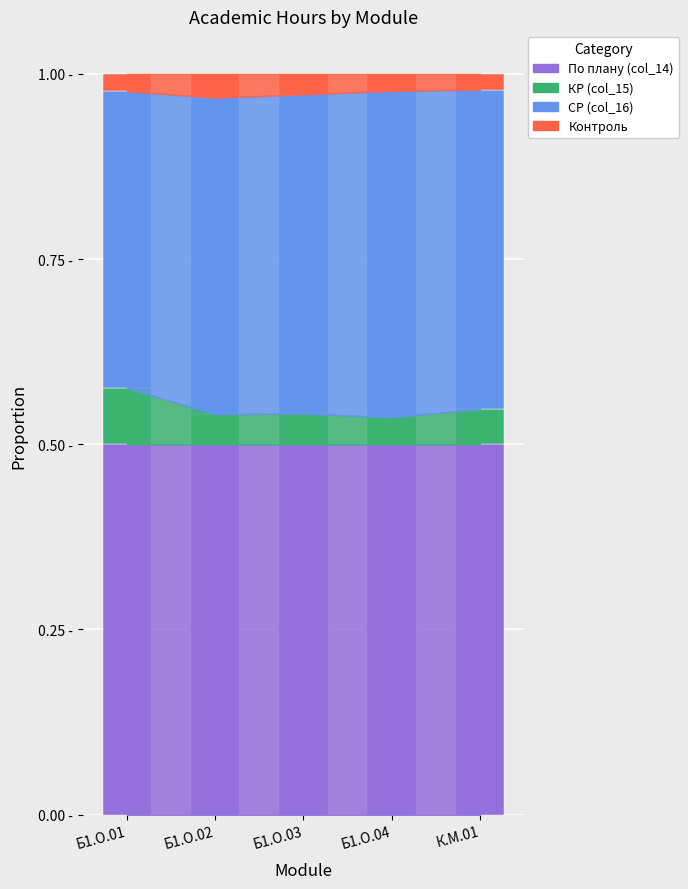

Which series has the widest spread of values?

СР (col_16)